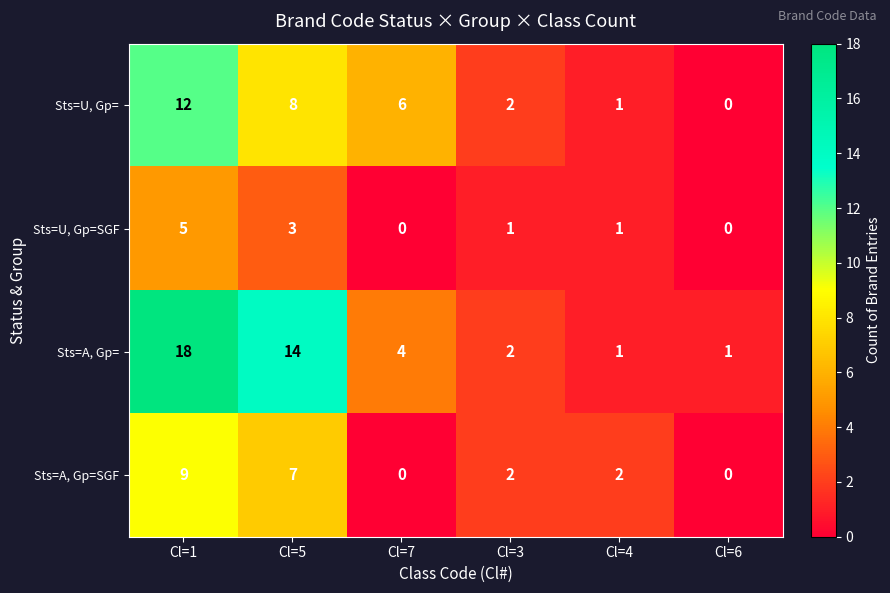

What is the difference between the second highest and minimum values in the Sts=U, Gp= series?

8